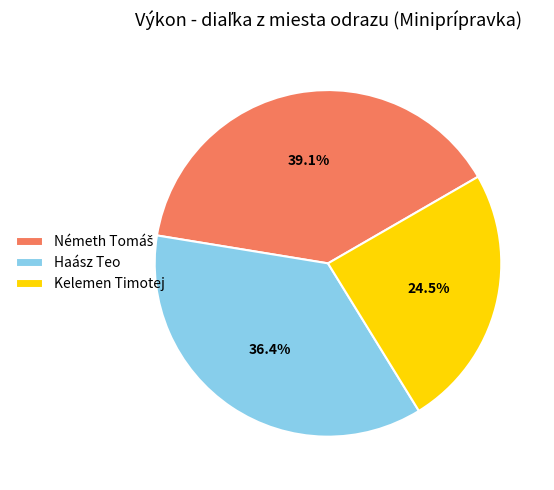

What is the smallest slice in the pie chart?

Kelemen Timotej